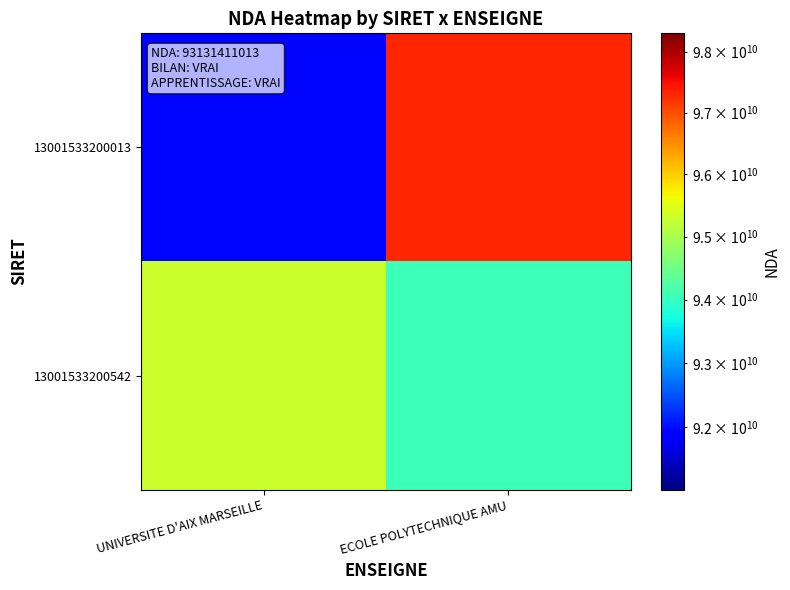

Reading left to right, extract all data points from this chart.

13001533200013: UNIVERSITE D'AIX MARSEILLE=91962985437.3	ECOLE POLYTECHNIQUE AMU=97328976945.0
13001533200542: UNIVERSITE D'AIX MARSEILLE=95292003327.7	ECOLE POLYTECHNIQUE AMU=94050231397.2